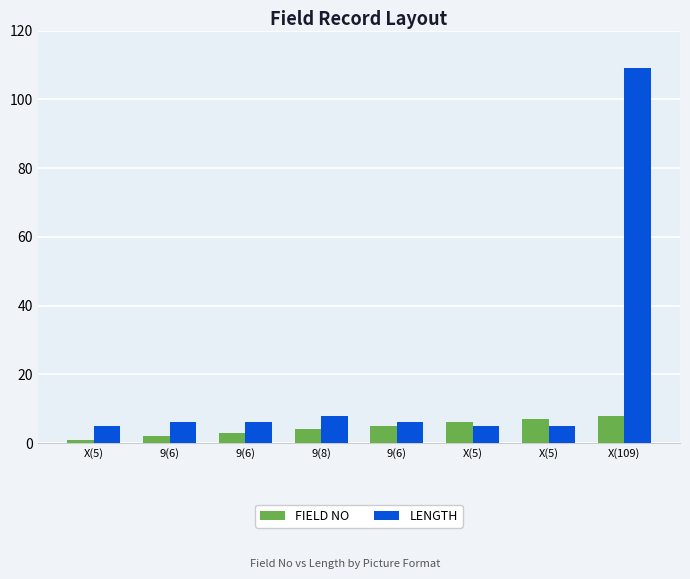

Which series has the largest total across all categories?

LENGTH